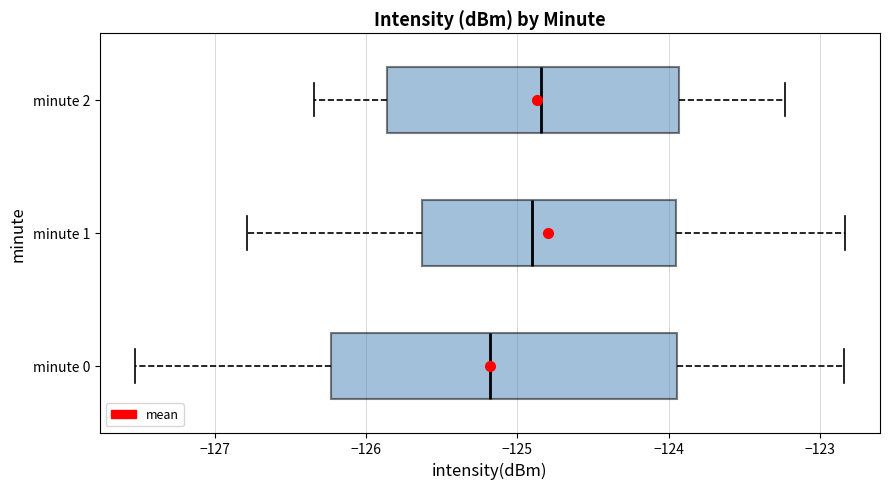

Where is the right edge of the box for minute 2 on the x-axis? The values are not printed on the chart, so give them approximately, as read against the axis.

-123.9